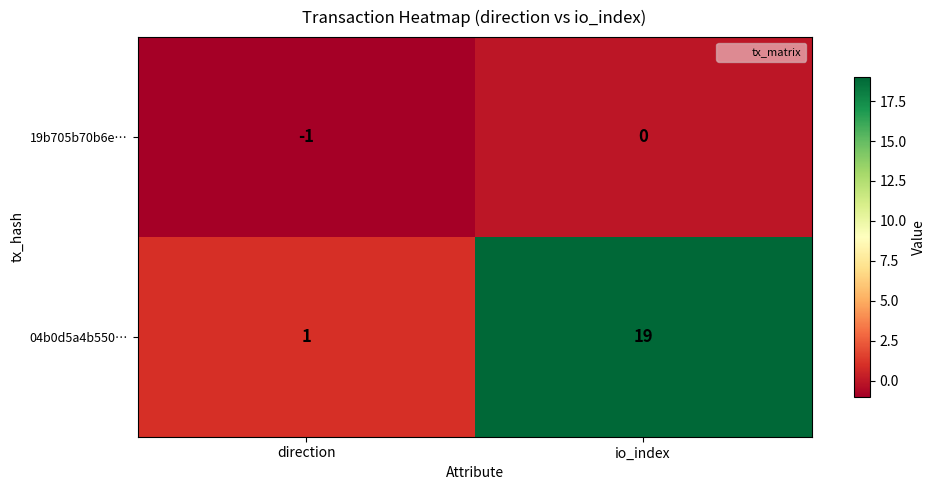

Rank the series by their maximum value, from highest to lowest.

04b0d5a4b550…, 19b705b70b6e…